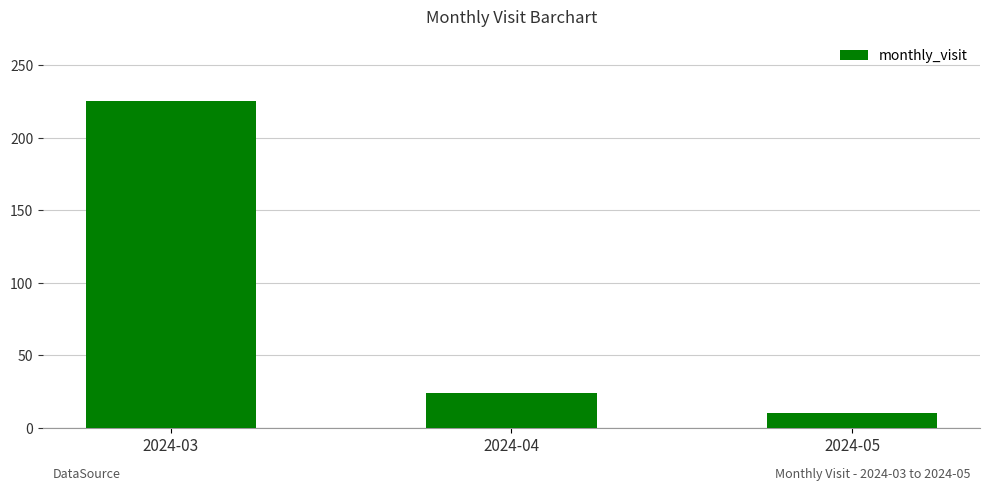

What is the value of the 3rd bar from the left?

10